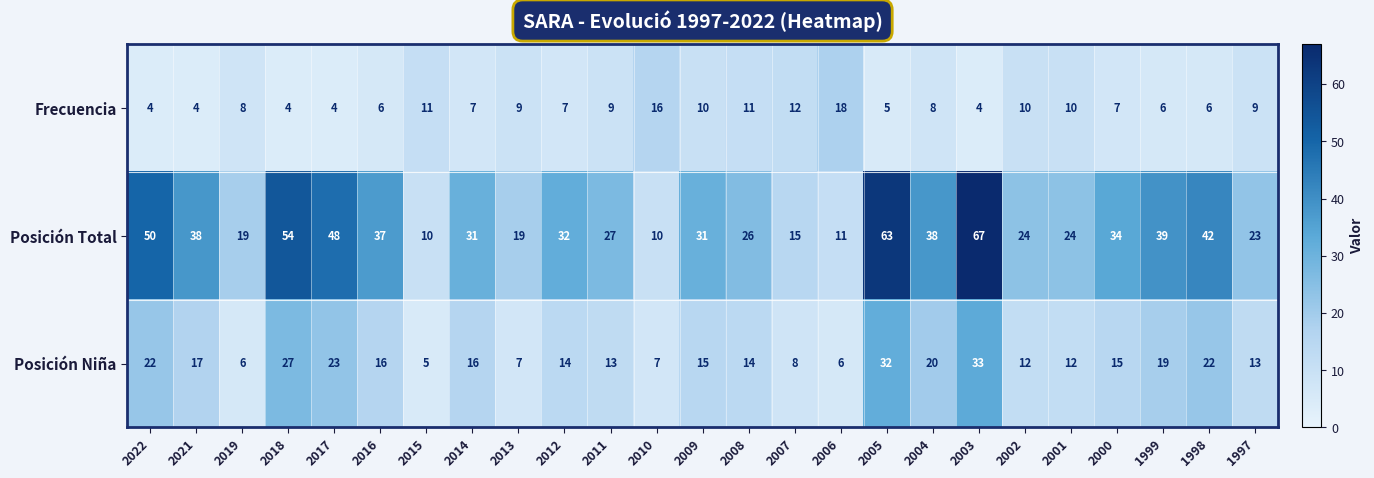

List the series in order of their peak value, lowest first.

Frecuencia, Posición Niña, Posición Total